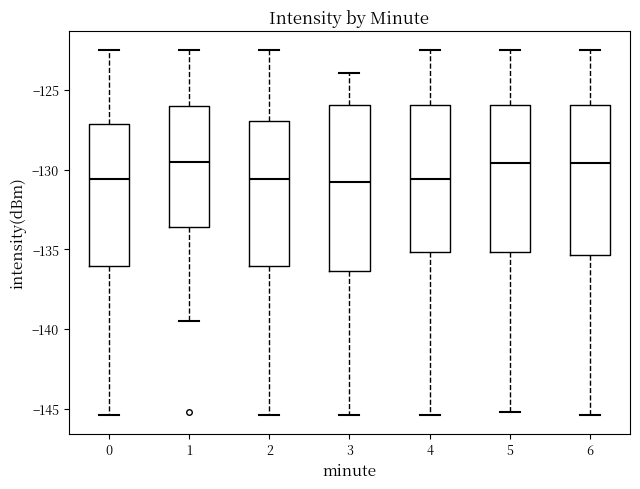

Reading left to right, read every box against the y-axis: the position of its median line, the range the box covers, and the ends of its whiskers. The values are not printed on the chart, so give them approximately, as read against the axis.

0: median -130.5, box -136.0 to -127.0, whiskers -145.5 to -122.5
1: median -129.5, box -133.5 to -126.0, whiskers -139.5 to -122.5
2: median -130.5, box -136.0 to -127.0, whiskers -145.5 to -122.5
3: median -130.5, box -136.5 to -126.0, whiskers -145.5 to -124.0
4: median -130.5, box -135.0 to -126.0, whiskers -145.5 to -122.5
5: median -129.5, box -135.0 to -126.0, whiskers -145.0 to -122.5
6: median -129.5, box -135.5 to -126.0, whiskers -145.5 to -122.5